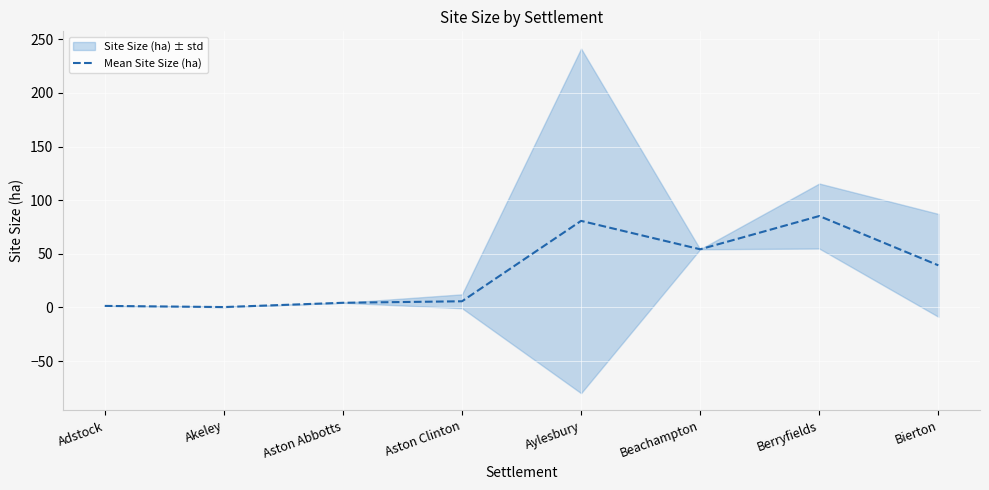

List the labels in order of value, largest first.

Berryfields, Aylesbury, Beachampton, Bierton, Aston Clinton, Aston Abbotts, Adstock, Akeley